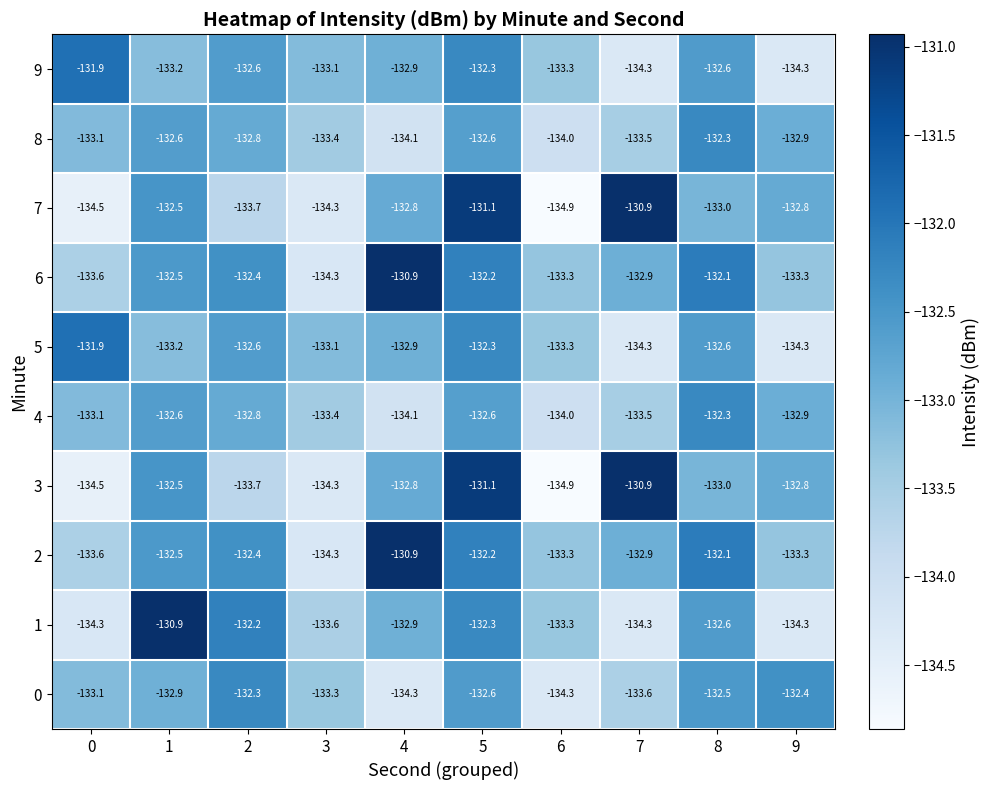

True or false: 5 has a value of -64.0 at 4.

False